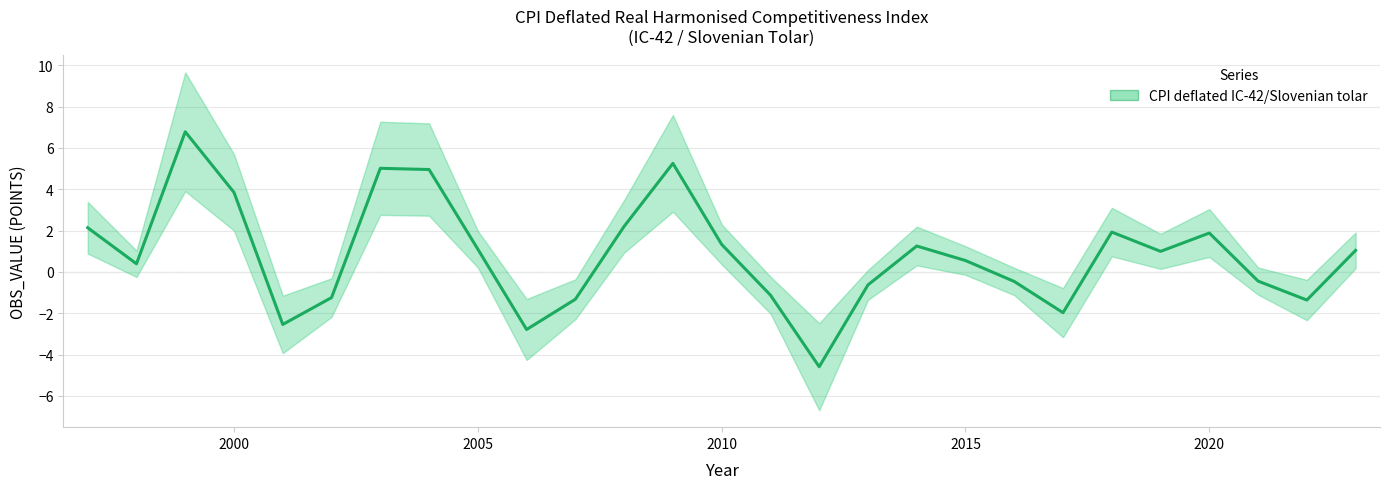

What is the average value?

0.8